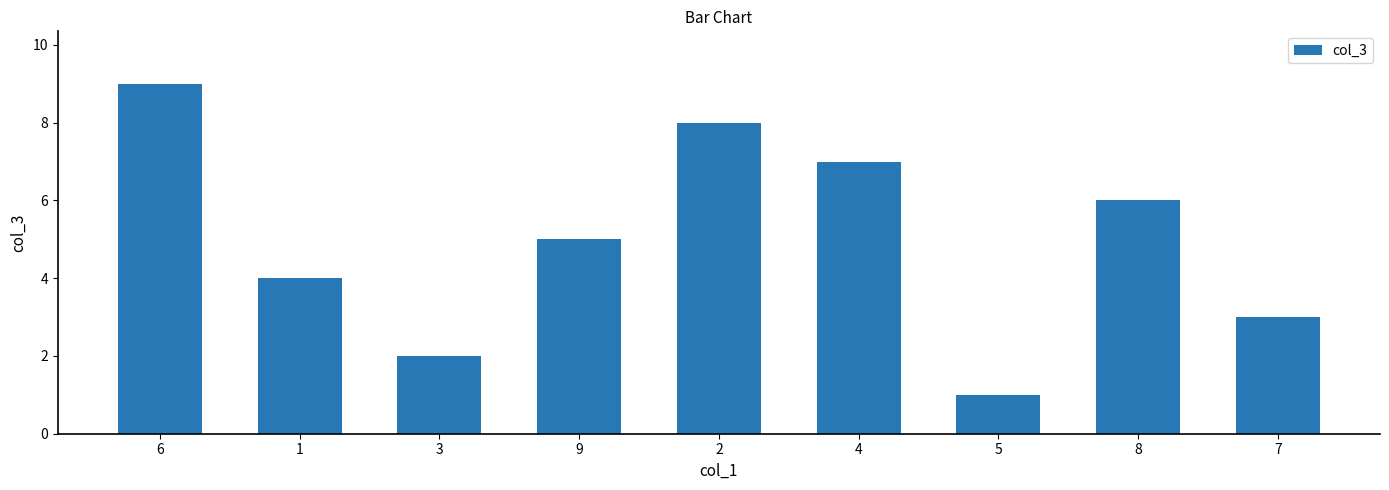

Rank the categories by value from highest to lowest.

6, 2, 4, 8, 9, 1, 7, 3, 5